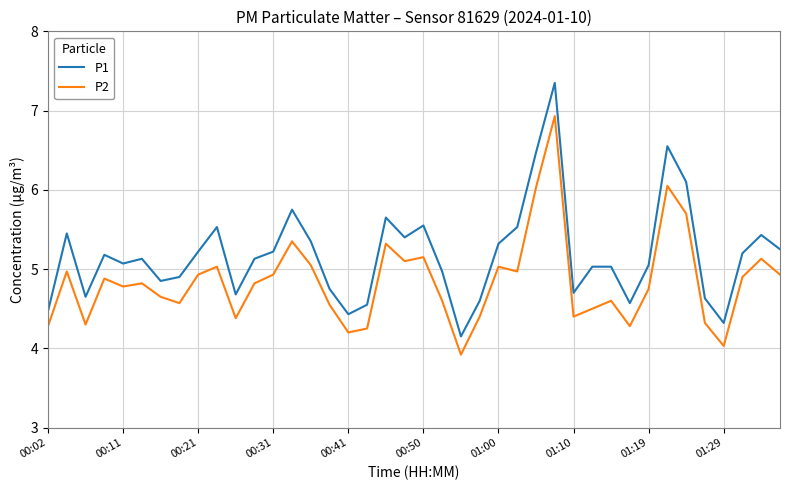

Count the number of categories in the chart.

40